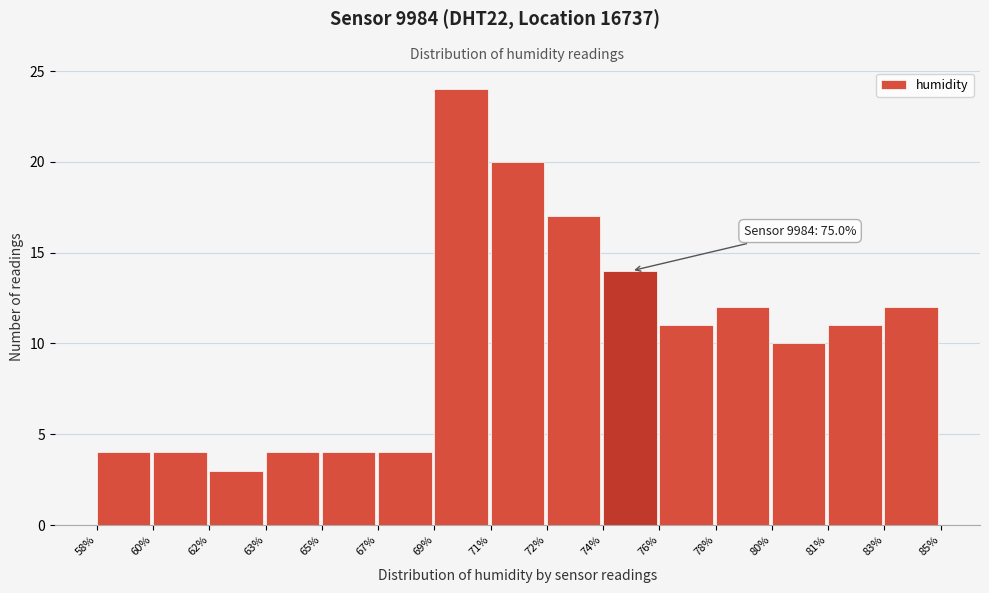

Reading left to right, list all the values displayed in this chart.

4	4	3	4	4	4	24	20	17	14	11	12	10	11	12